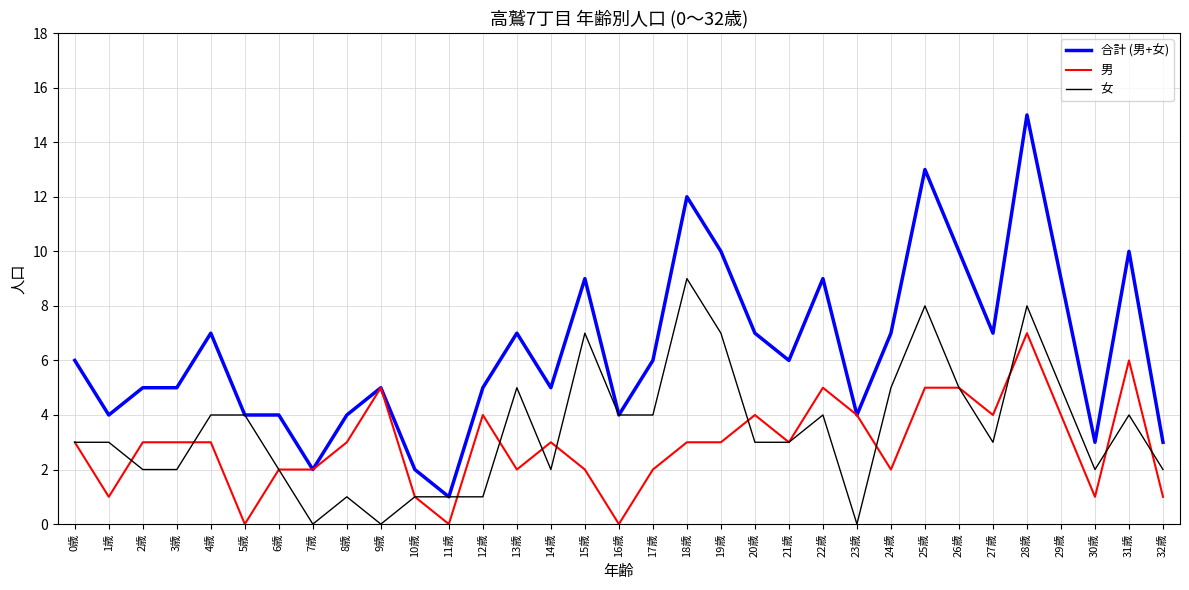

What is the highest value of the 女 series?

9